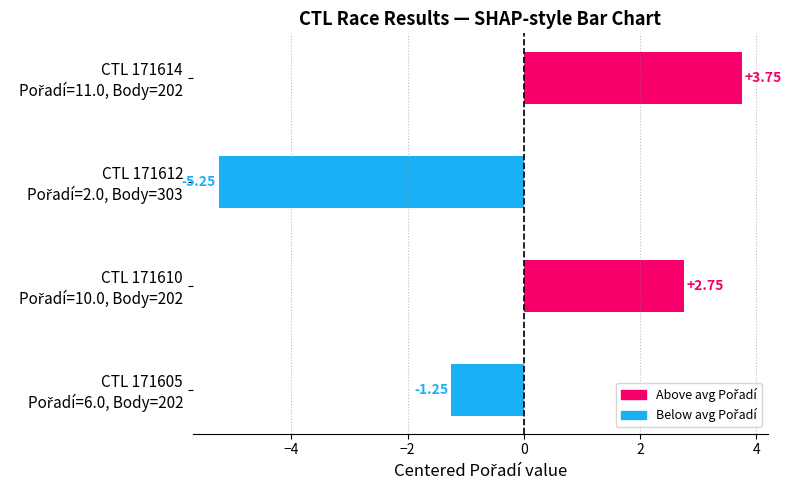

What is the difference between the second highest and minimum values?

8.0